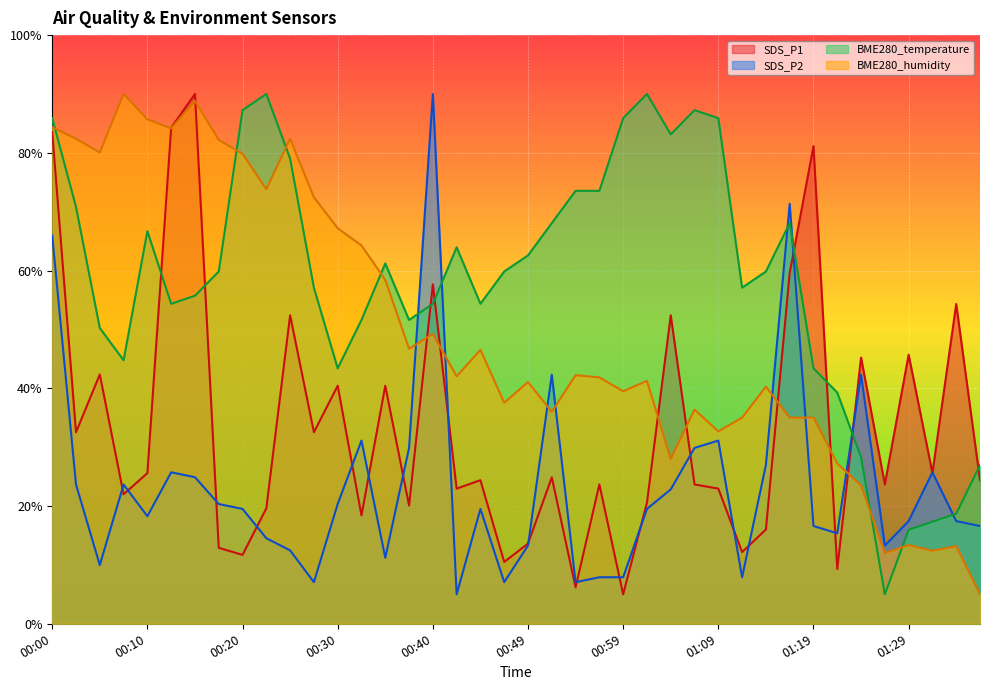

Where does the SDS_P2 series first go above 19?

00:00